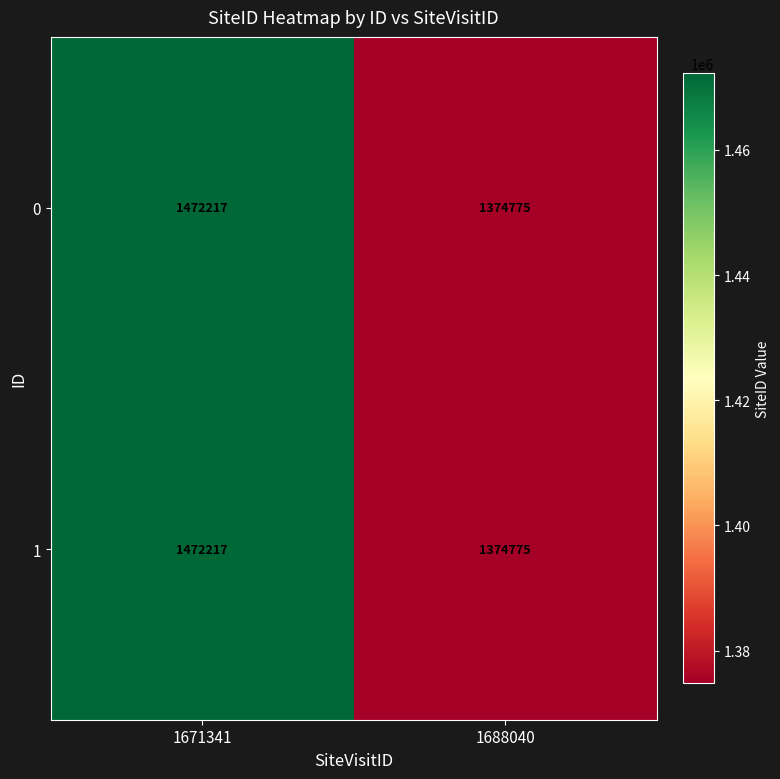

List the labels in order of 1 value, smallest first.

1688040, 1671341